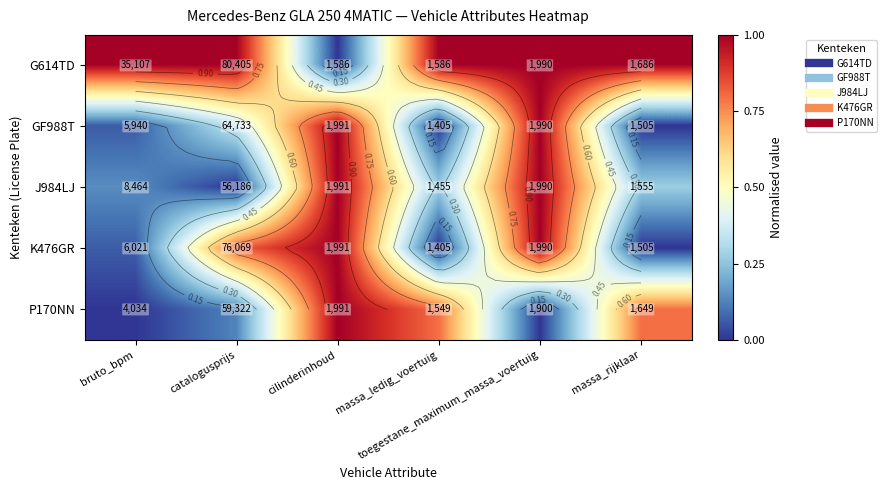

At how many categories does at least one series exceed 0?

6